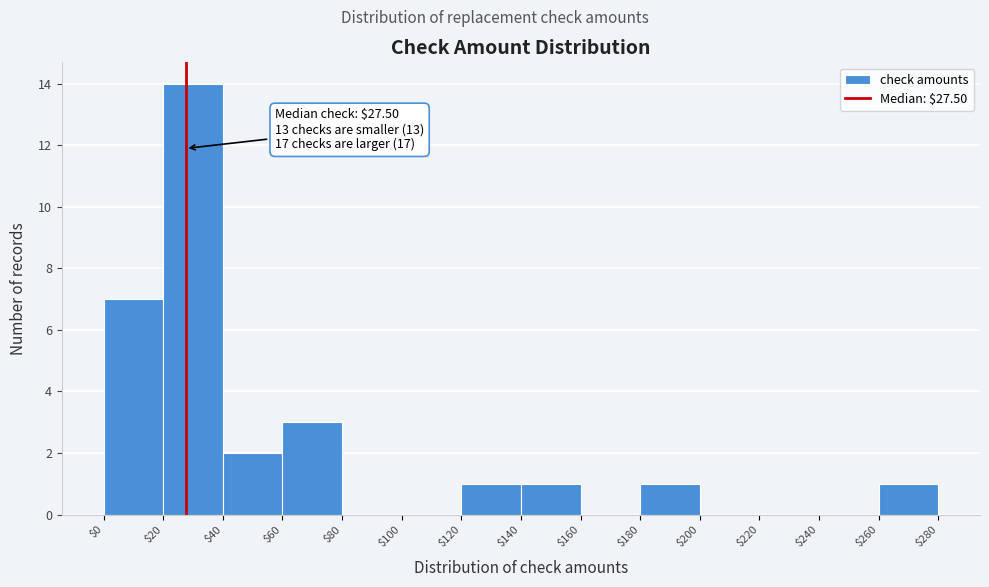

Over which range of the x-axis is the bar tallest?

$20 to $40